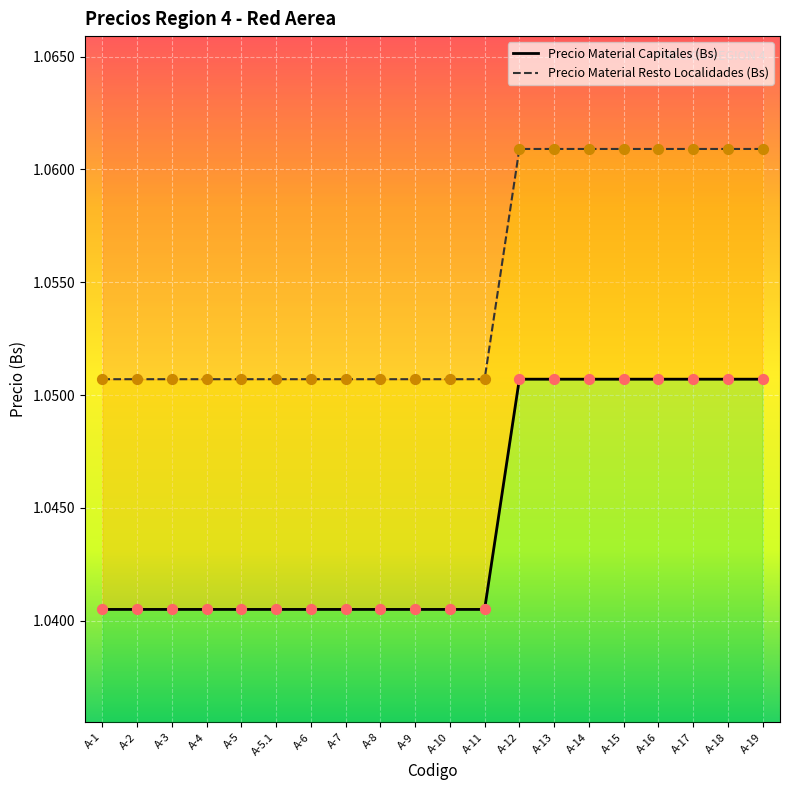

What is the total value across all series at A-17?

2.1